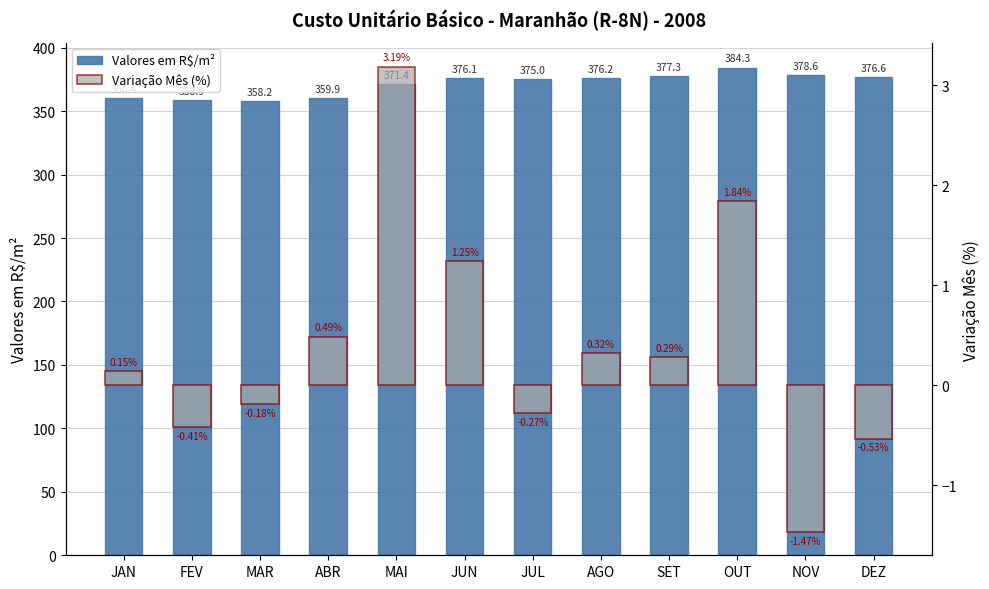

What is the greatest value displayed?

384.3